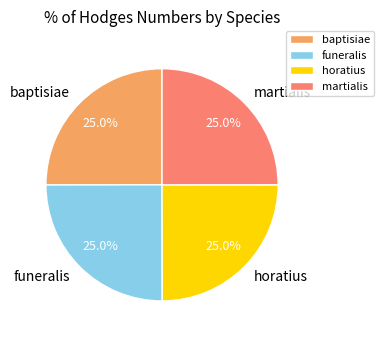

To the nearest percent, what percentage of the pie is funeralis?

25%